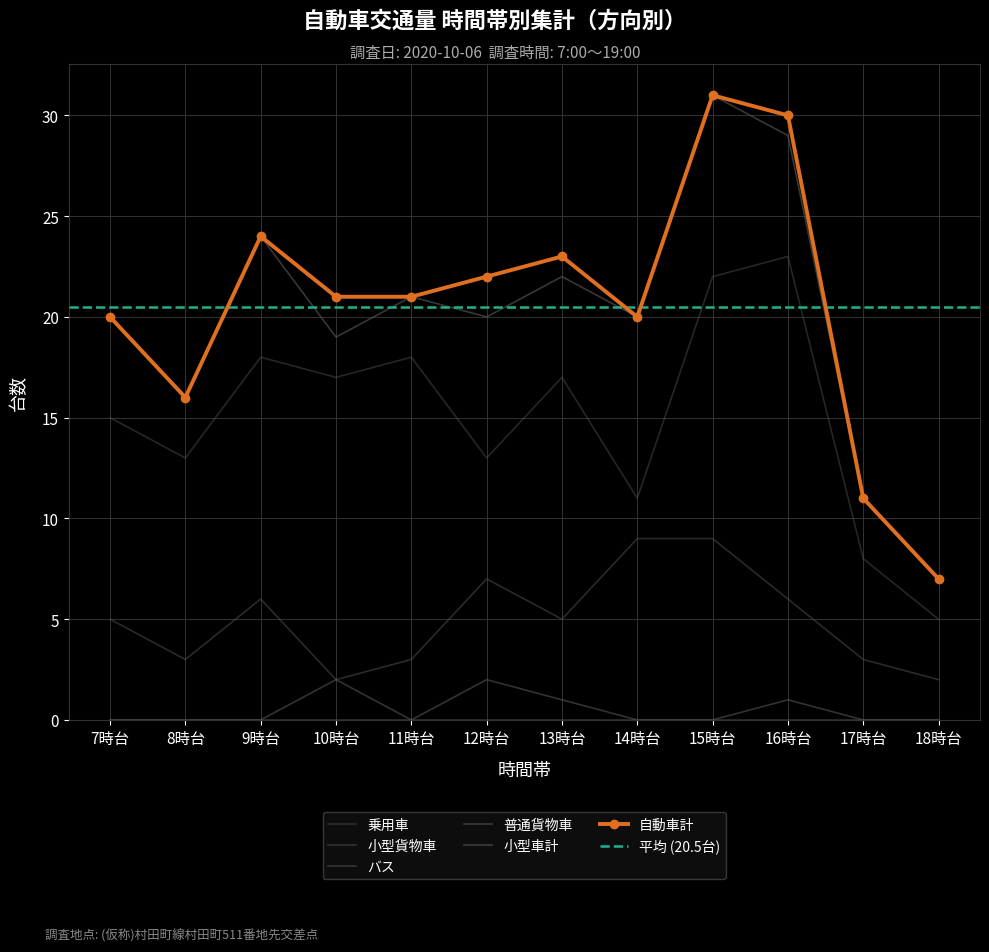

What is the spread (max minus min) of values at 17時台?

11